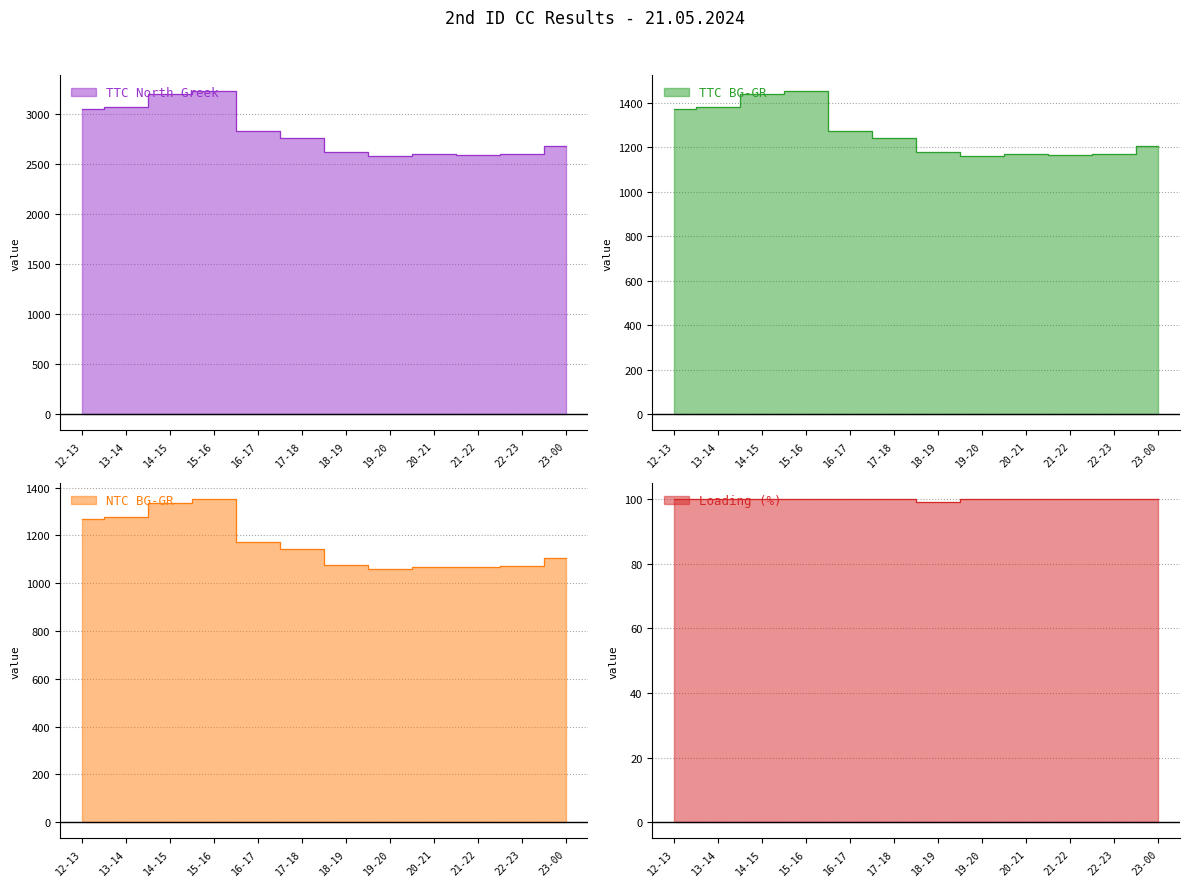

Reading left to right, extract all data points from this chart.

TTC North Greek: 12-13=3048	13-14=3064	14-15=3197	15-16=3227	16-17=2832	17-18=2762	18-19=2618	19-20=2582	20-21=2596	21-22=2594	22-23=2602	23-00=2681
TTC BG-GR: 12-13=1372	13-14=1379	14-15=1439	15-16=1452	16-17=1274	17-18=1243	18-19=1178	19-20=1162	20-21=1168	21-22=1167	22-23=1171	23-00=1206
NTC BG-GR: 12-13=1271	13-14=1278	14-15=1338	15-16=1352	16-17=1174	17-18=1142	18-19=1078	19-20=1061	20-21=1068	21-22=1067	22-23=1071	23-00=1106
Loading (%): 12-13=100	13-14=100	14-15=100	15-16=100	16-17=100	17-18=100	18-19=99	19-20=100	20-21=100	21-22=100	22-23=100	23-00=100